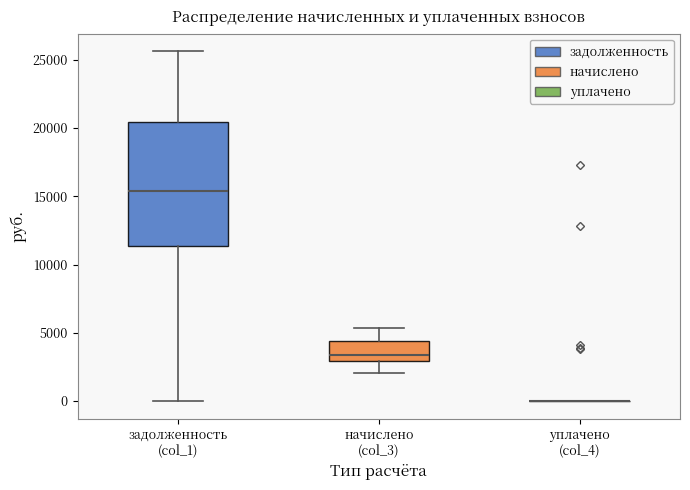

Comparing the boxes themselves (not the whiskers), which one is the tallest?

задолженность (col_1)